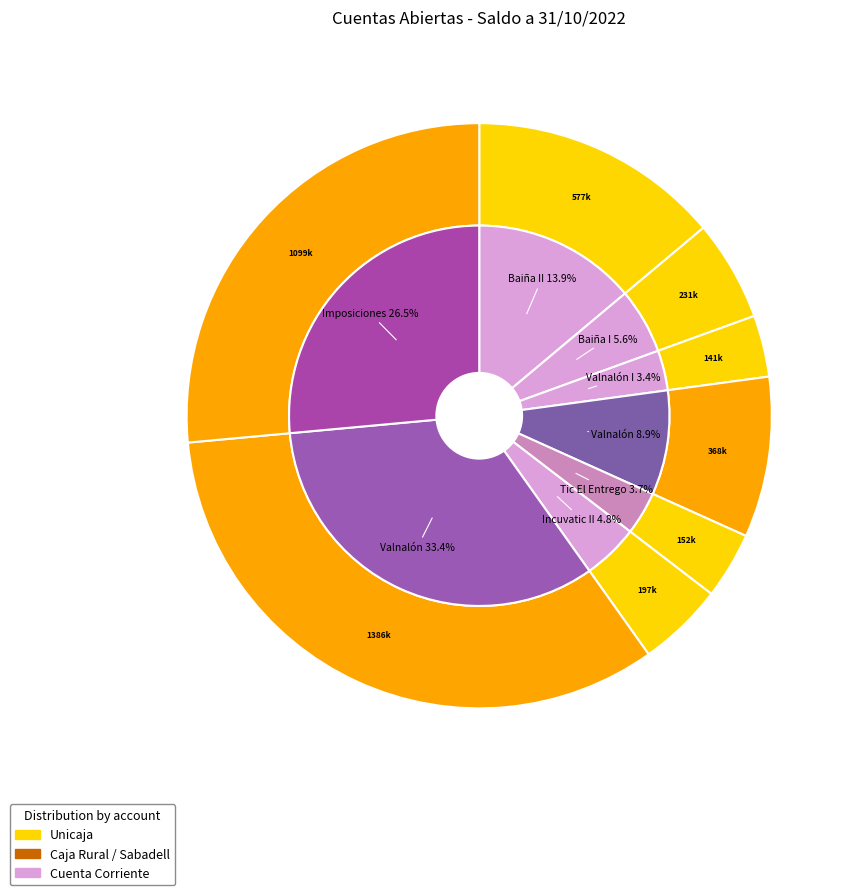

Combined, what portion of the pie is Imposiciones (Sabadell) and Incuvatic II?

31.2%